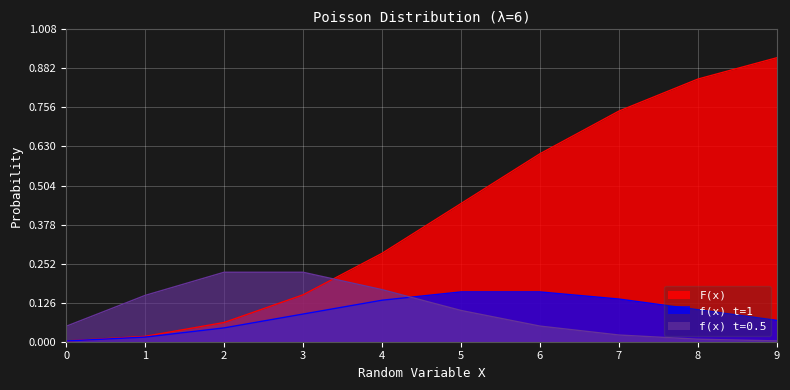

At which category does the chart reach its peak across all series?

9